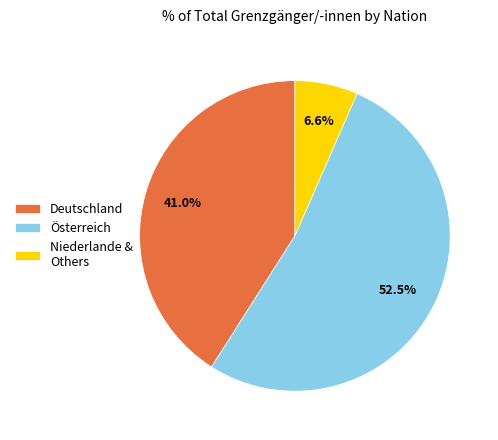

Is there a majority slice in this chart?

Yes